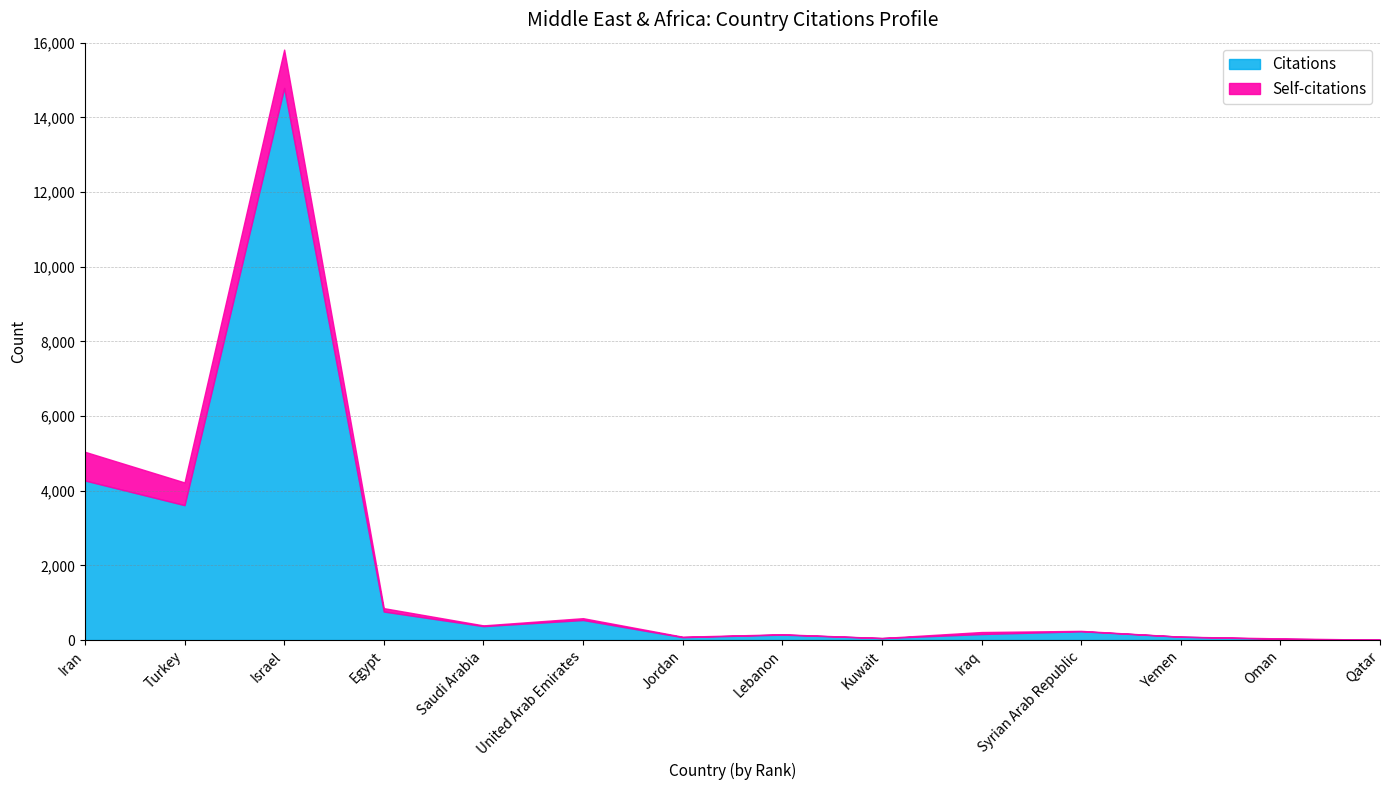

At how many categories does at least one series exceed 11828?

1